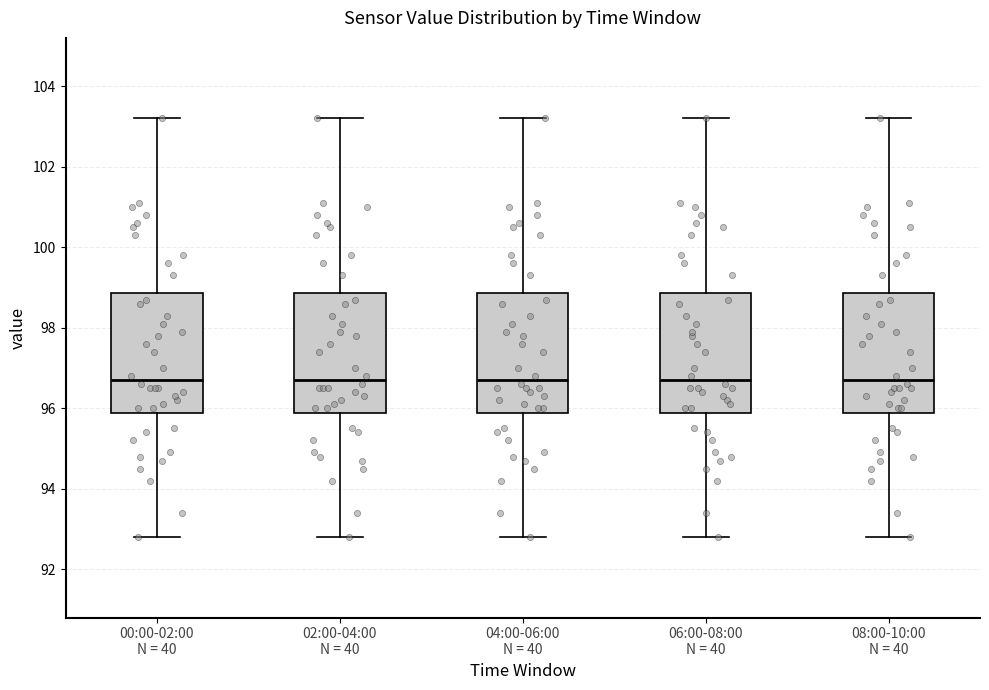

Reading left to right, transcribe this box plot: for each box, give where its median line is, the range the box spans, and where its two whiskers end, as read against the y-axis. The values are not printed on the chart, so give them approximately, as read against the axis.

00:00-02:00 N = 40: median 96.8, box 95.8 to 98.8, whiskers 92.8 to 103.2
02:00-04:00 N = 40: median 96.8, box 95.8 to 98.8, whiskers 92.8 to 103.2
04:00-06:00 N = 40: median 96.8, box 95.8 to 98.8, whiskers 92.8 to 103.2
06:00-08:00 N = 40: median 96.8, box 95.8 to 98.8, whiskers 92.8 to 103.2
08:00-10:00 N = 40: median 96.8, box 95.8 to 98.8, whiskers 92.8 to 103.2